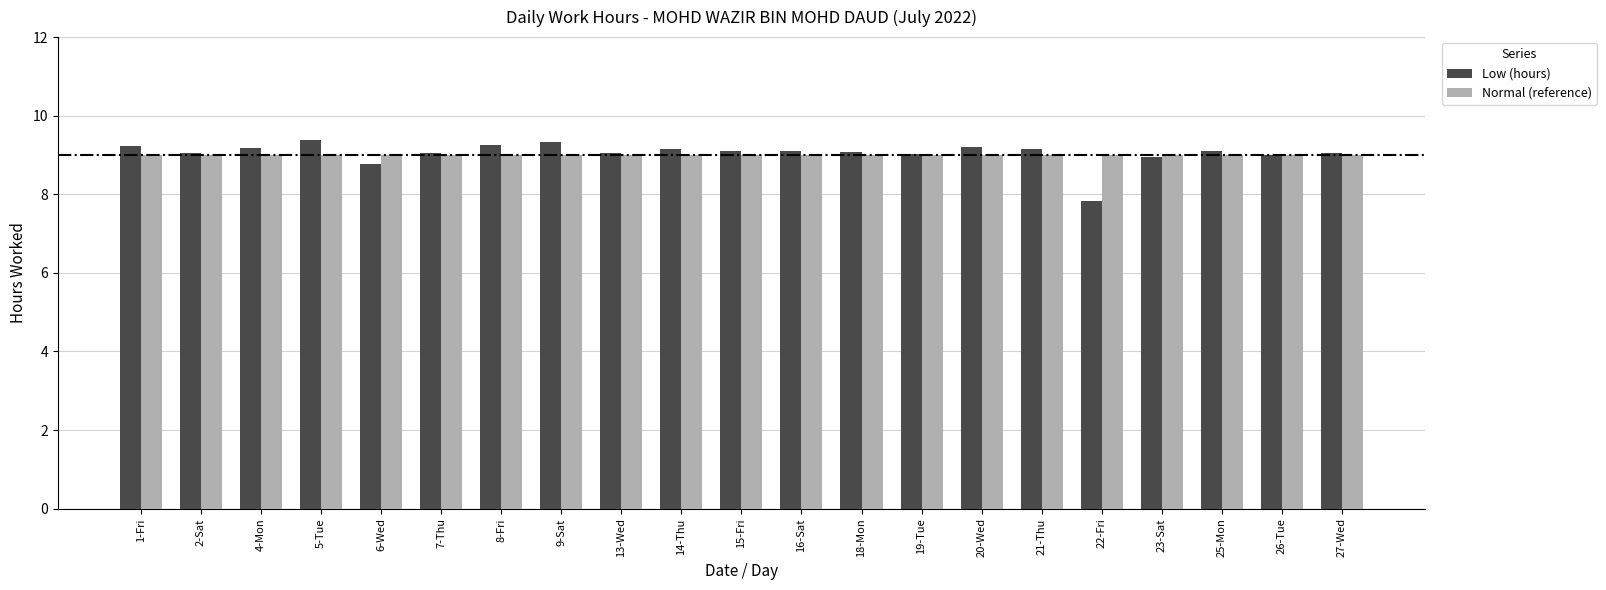

Is it true that Normal (reference) equals 9.0 at 6-Wed?

True